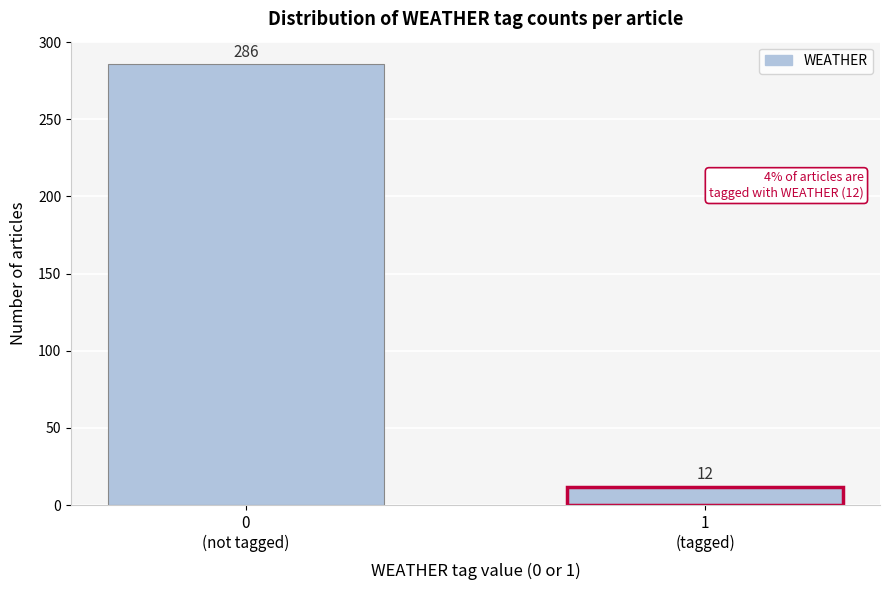

Reading left to right, list all the values displayed in this chart.

286	12